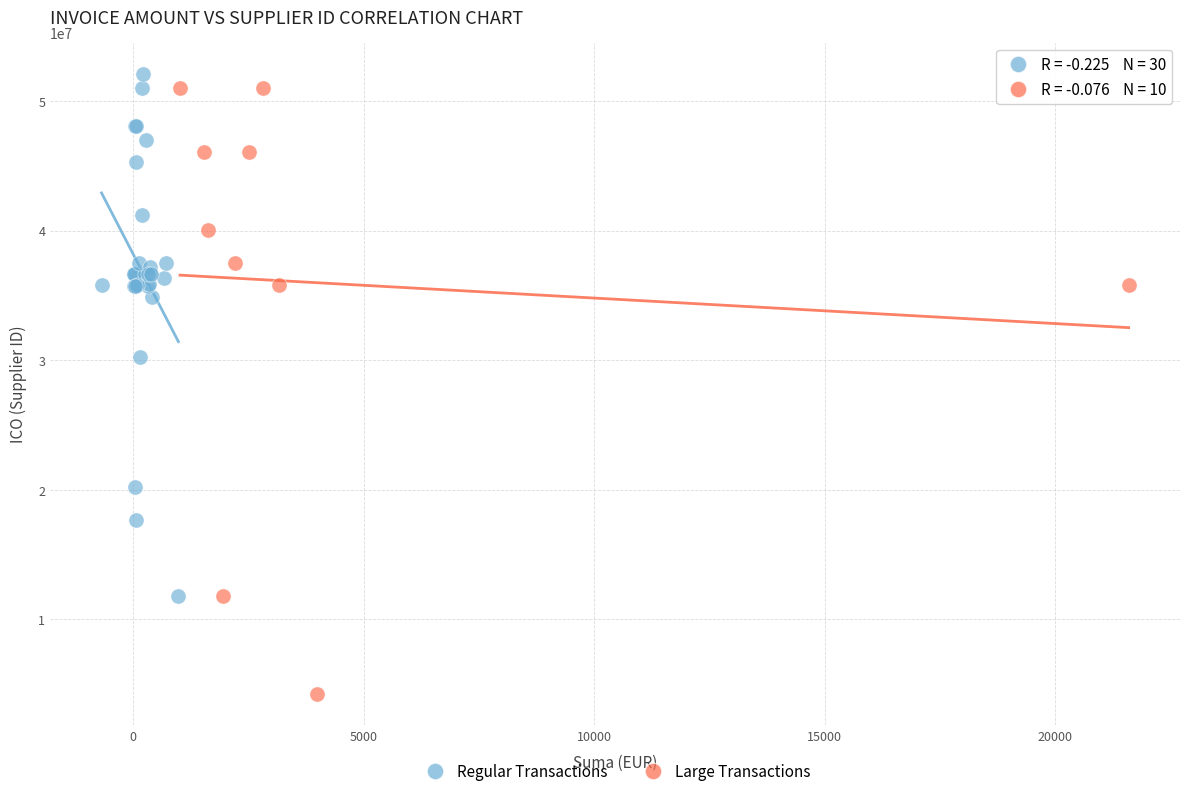

Which series has the widest spread of Y values?

Large Transactions